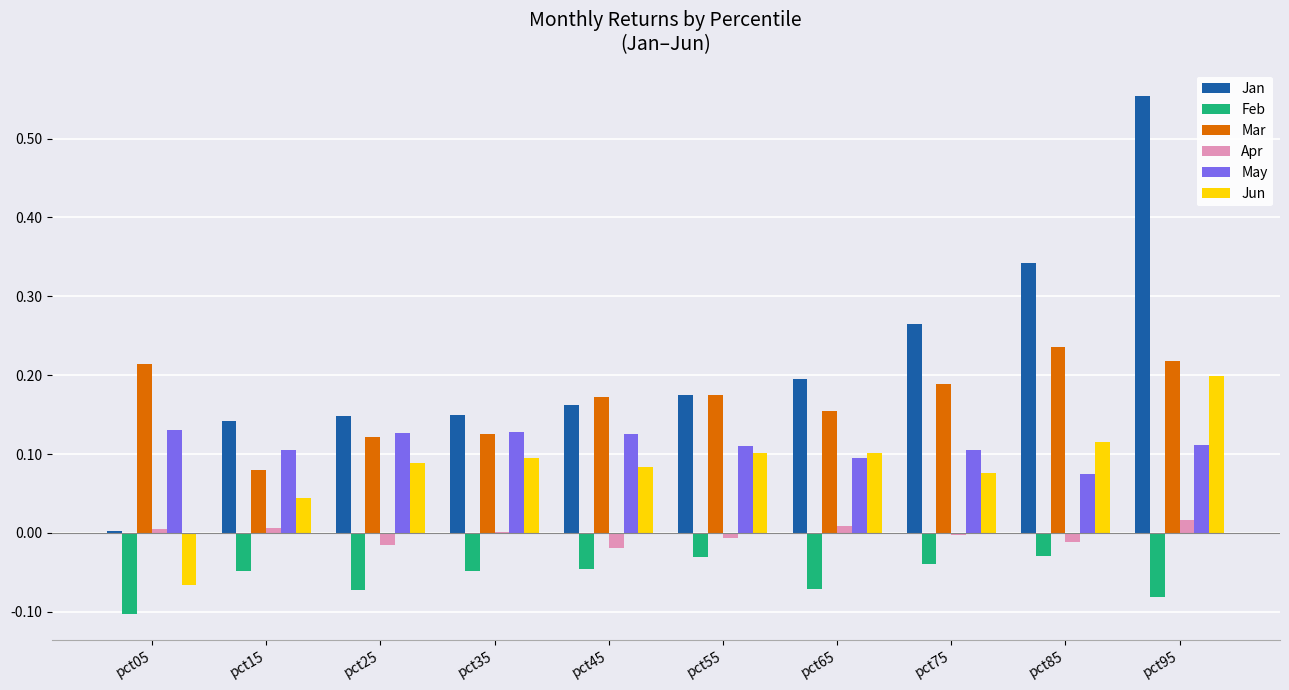

Which series has the largest total across all categories?

Jan